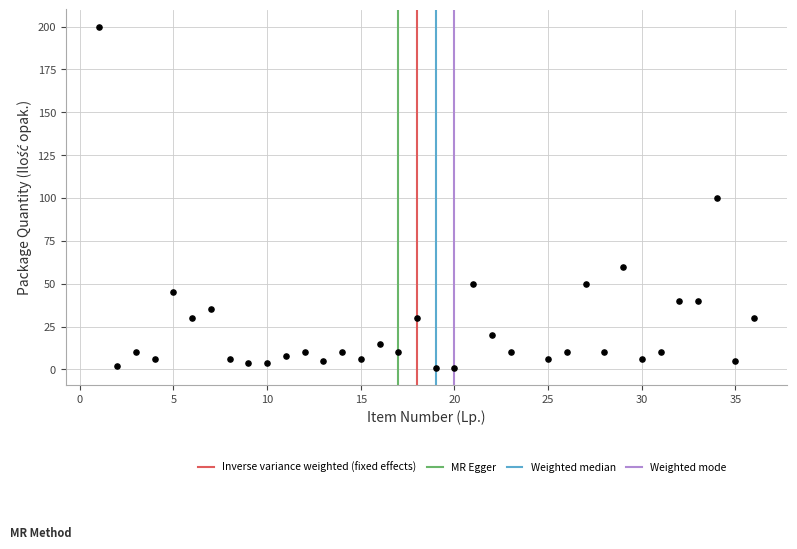

What is the range of Y values (max minus min)?

199